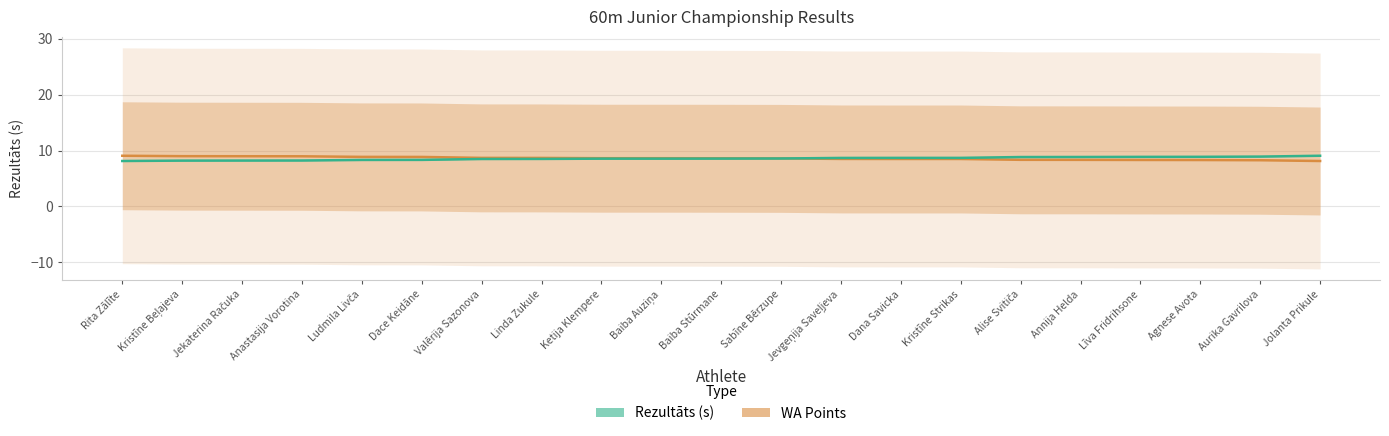

Where do Rezultāts (s) and WA Points first cross each other?

Sabīne Bērzupe and Jevgeņija Saveļjeva